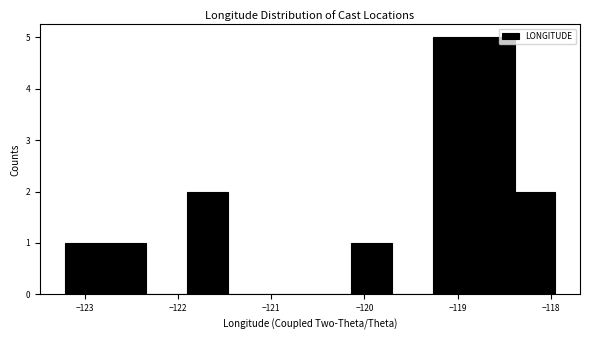

Reading left to right, list every bar in this chart as the range it spans on the x-axis followed by its height. Neither the bar edges nor the heights are printed on the chart, so give them approximately, as read against the axes.

-123.2 to -122.8: 1
-122.8 to -122.3: 1
-122.3 to -121.9: 0
-121.9 to -121.5: 2
-121.5 to -121.0: 0
-121.0 to -120.6: 0
-120.6 to -120.1: 0
-120.1 to -119.7: 1
-119.7 to -119.3: 0
-119.3 to -118.8: 5
-118.8 to -118.4: 5
-118.4 to -117.9: 2